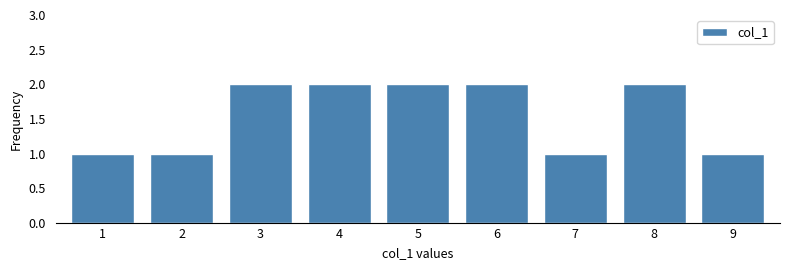

Reading right to left, transcribe all the data shown in this chart.

1	2	1	2	2	2	2	1	1